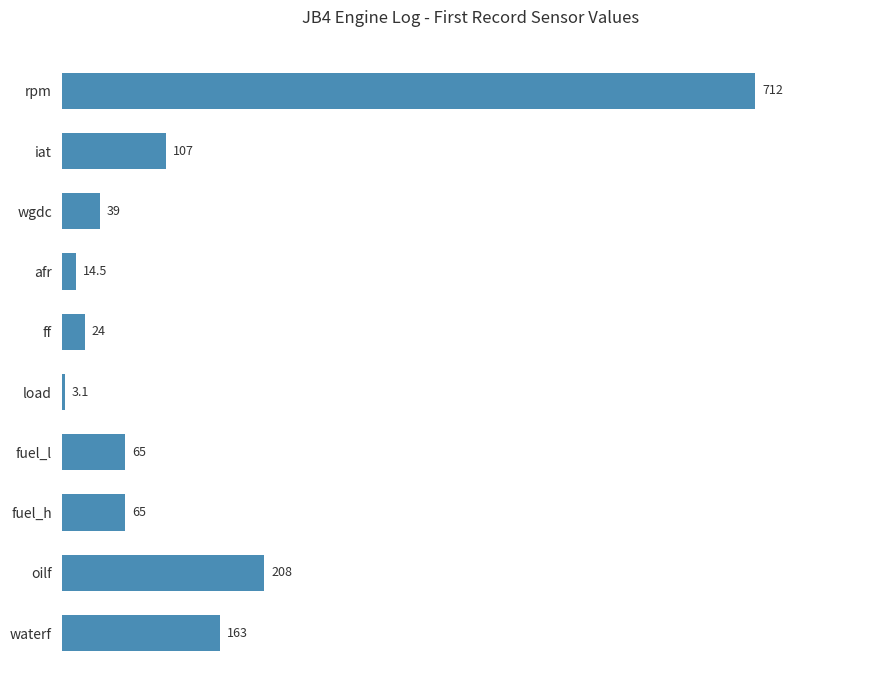

Reading top to bottom, list all the values displayed in this chart.

rpm=712.0	iat=107.0	wgdc=39.0	afr=14.5	ff=24.0	load=3.1	fuel_l=65.0	fuel_h=65.0	oilf=208.0	waterf=163.0